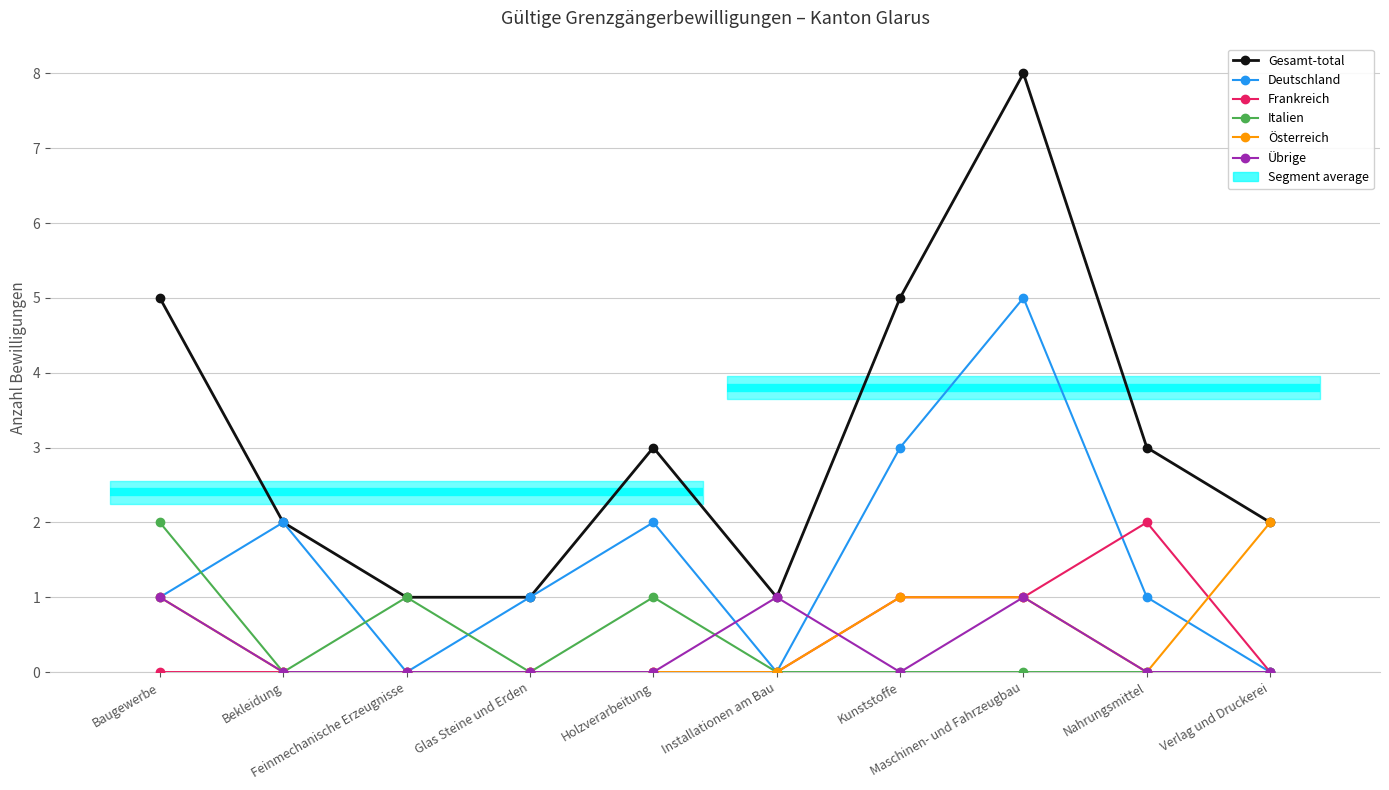

What is the spread (max minus min) of values at Bekleidung?

2